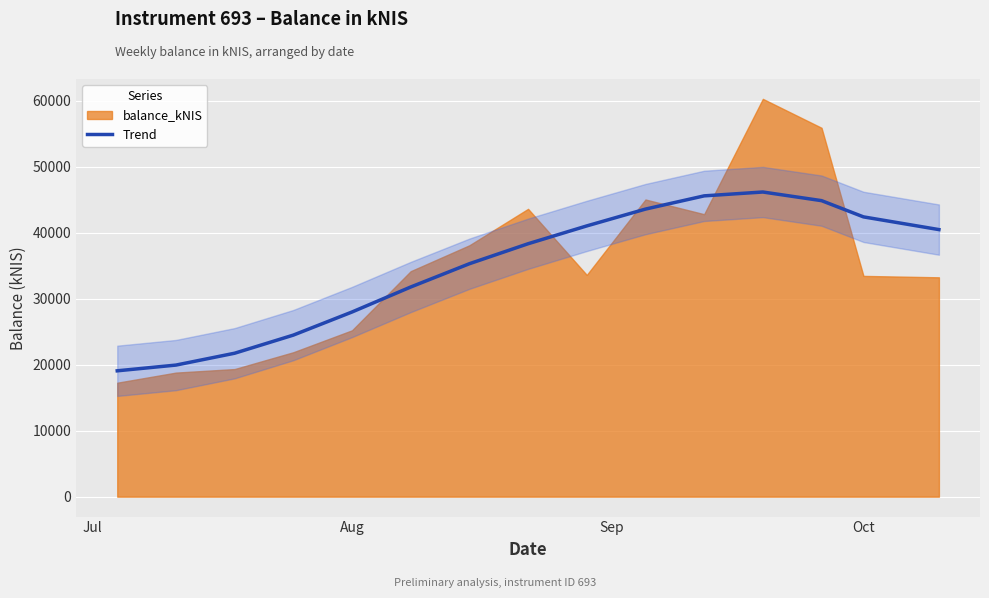

What is the sum of all values?

522590.9